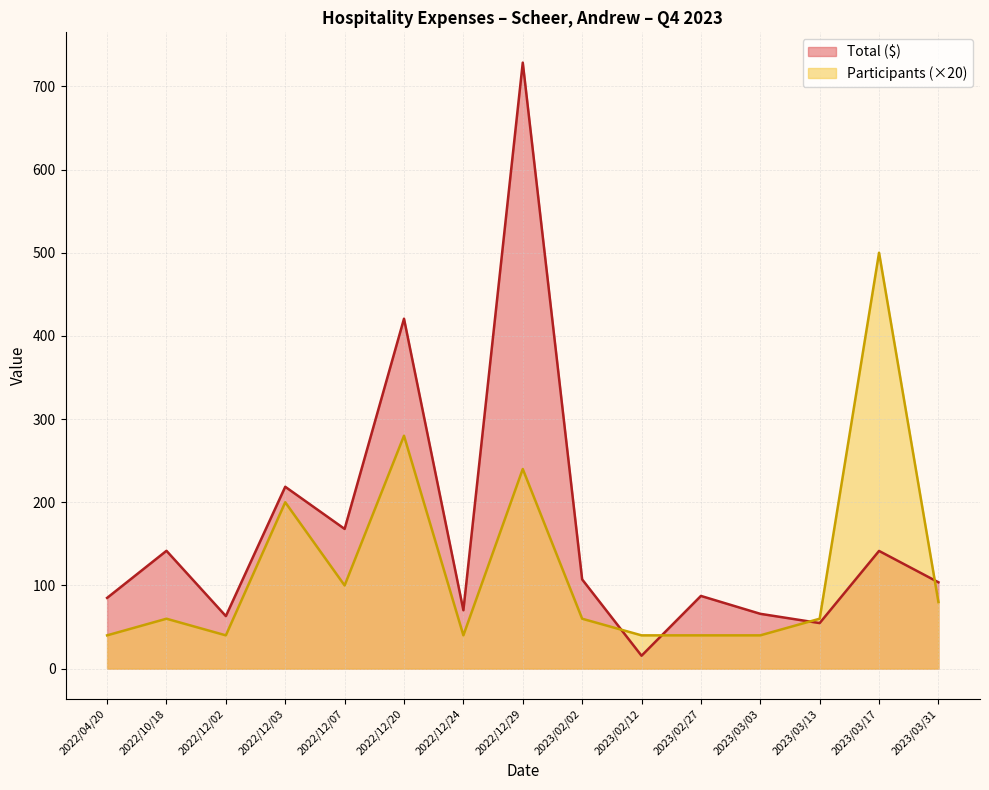

Where does the Total series first go above 103?

2022/10/18